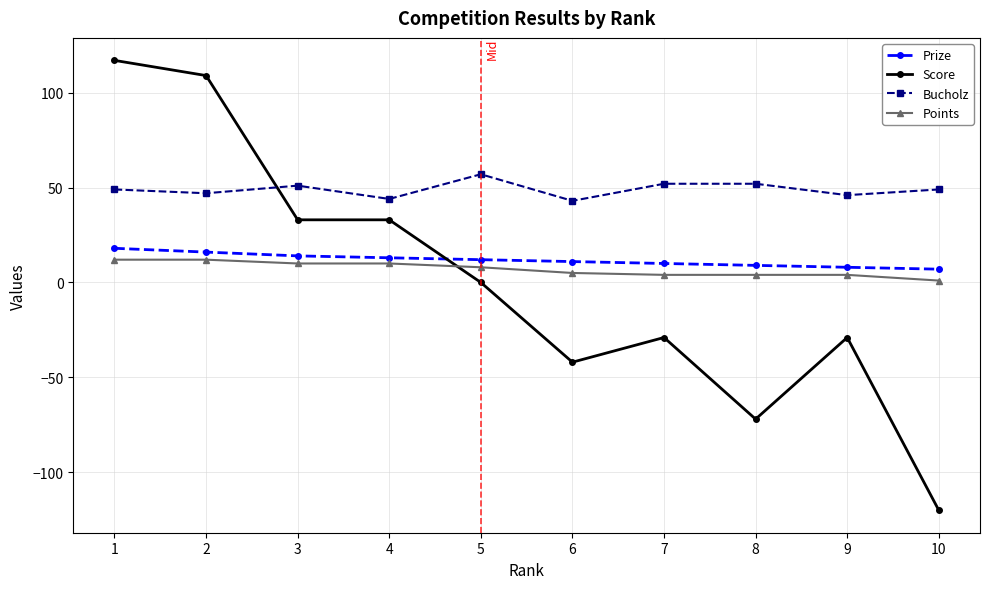

The value of Prize at 3 is 6. True or false?

False